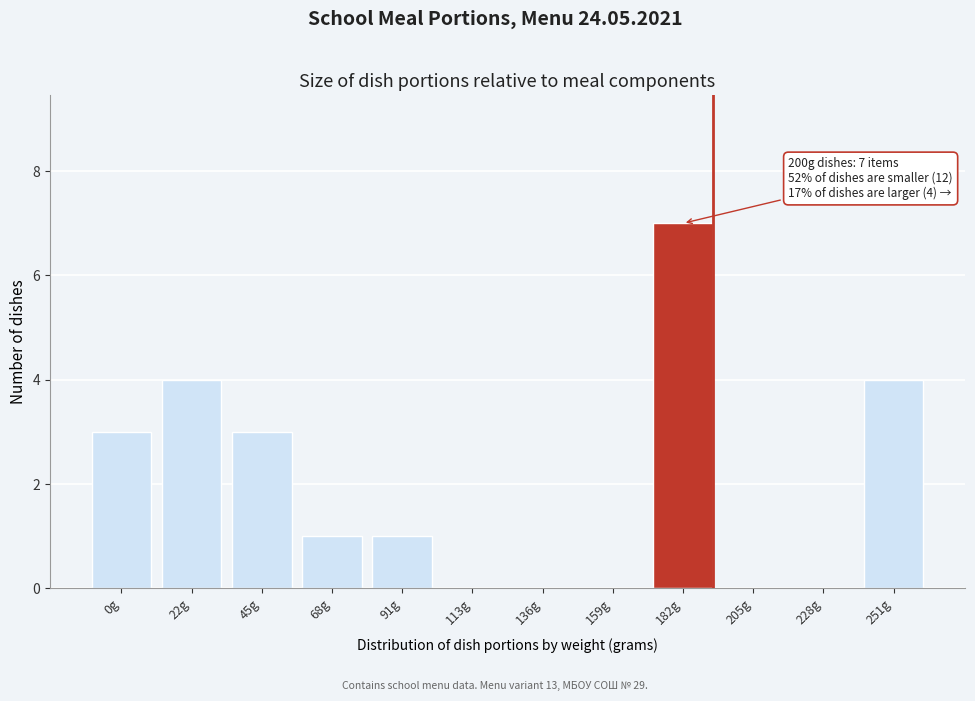

Reading left to right, what are all the values shown in this chart?

0g=3	22g=4	45g=3	68g=1	91g=1	113g=0	136g=0	159g=0	182g=7	205g=0	228g=0	251g=4